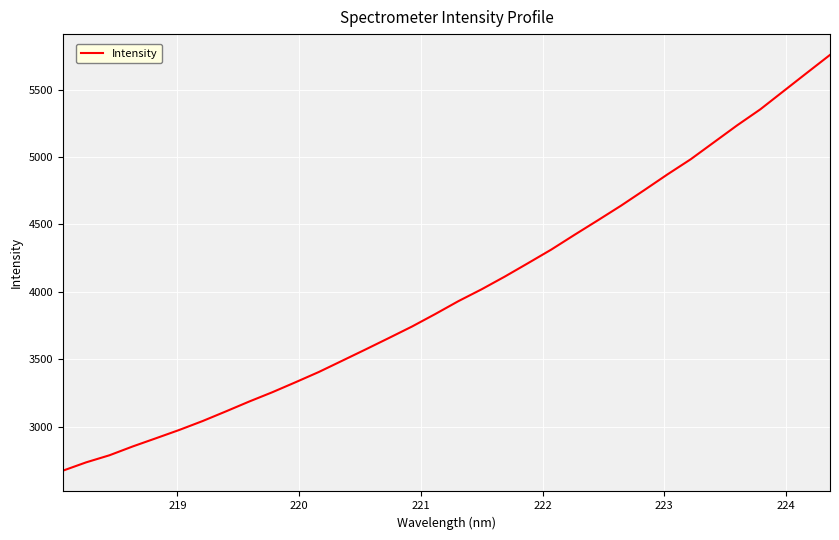

Count the number of data series in this chart.

1